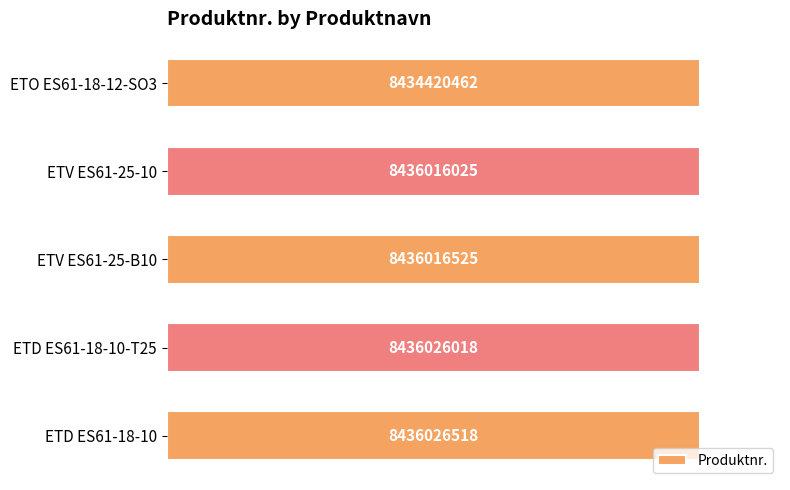

How many bars are there in total?

5